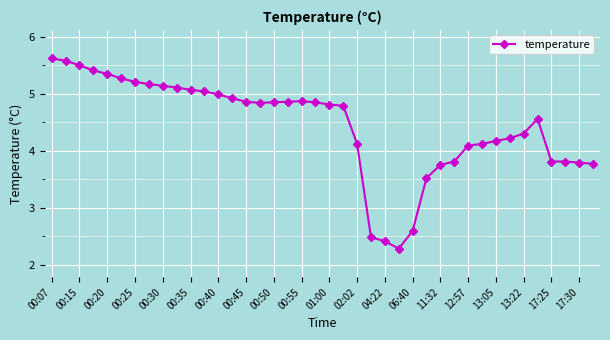

What is the value of the 11th point from the left?

5.1